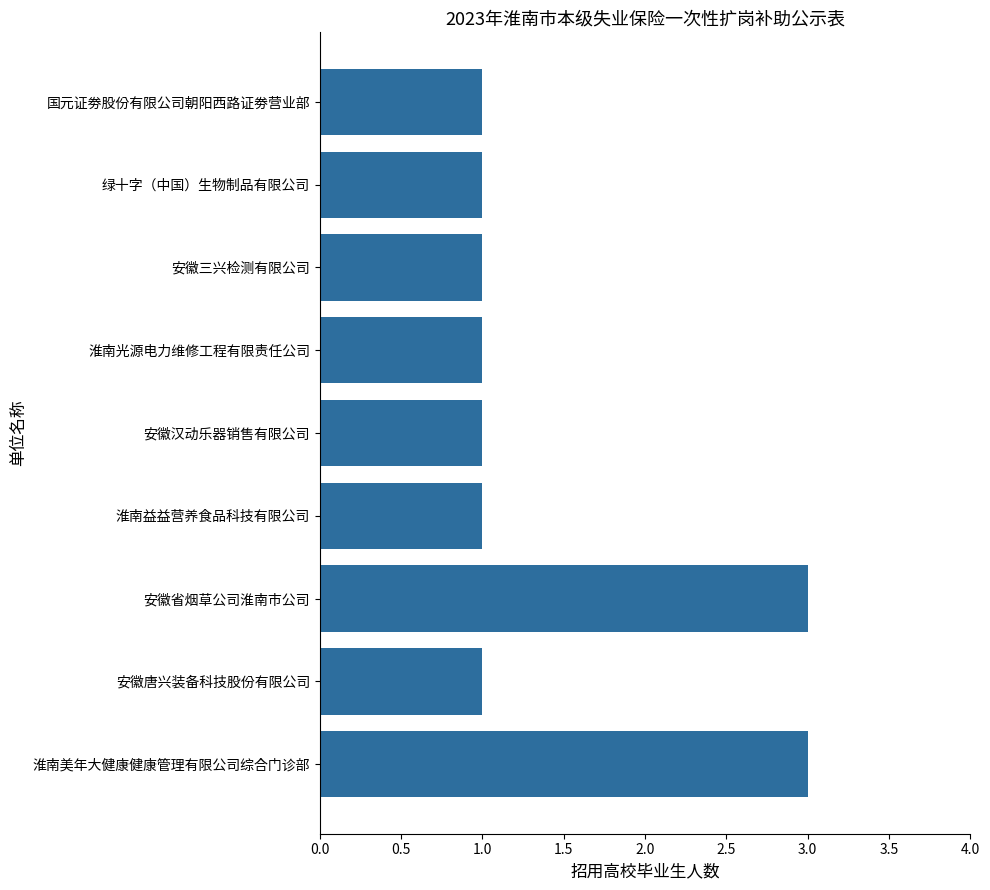

Count the number of data series in this chart.

1